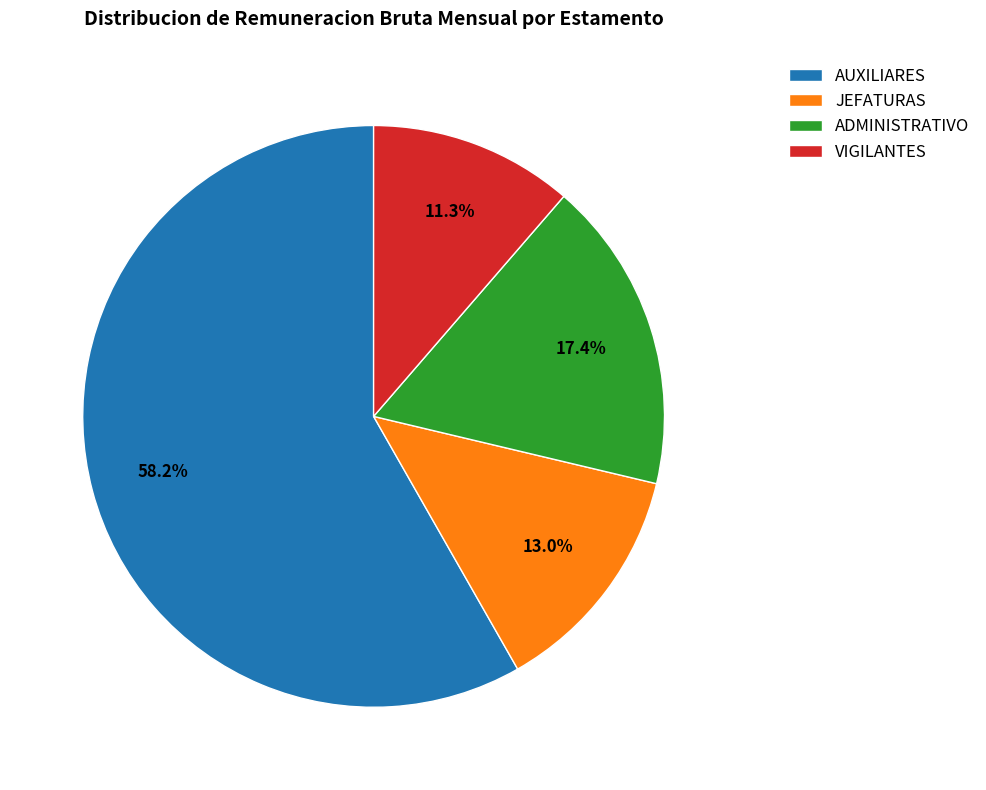

Which slice represents more than half of the pie?

AUXILIARES